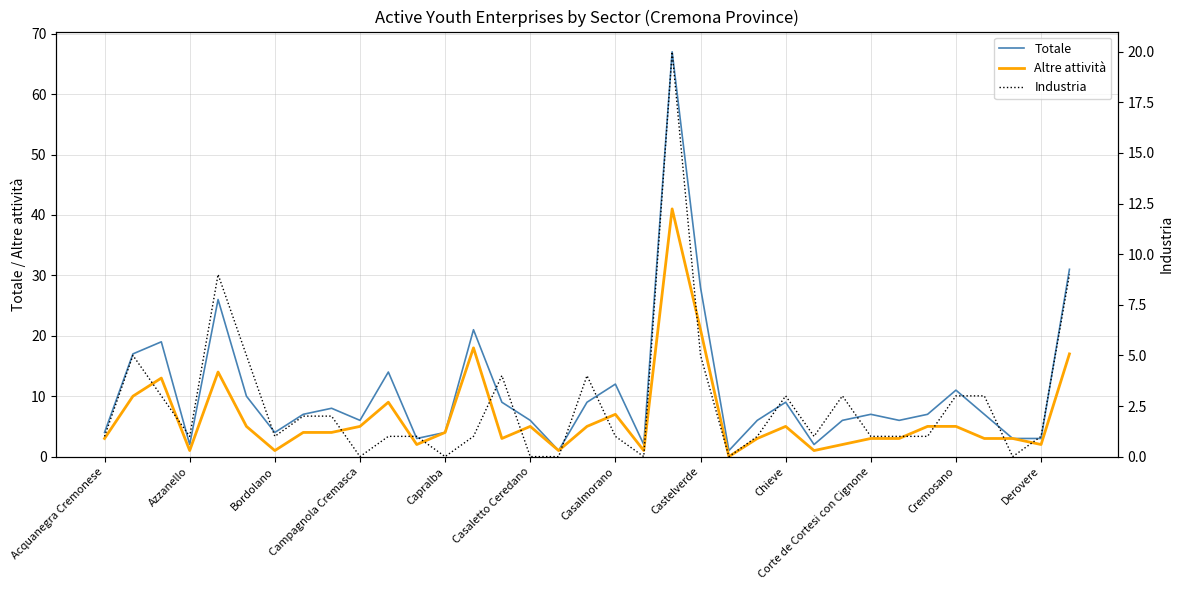

What are all the series names shown in the legend?

Totale, Altre attività, Industria